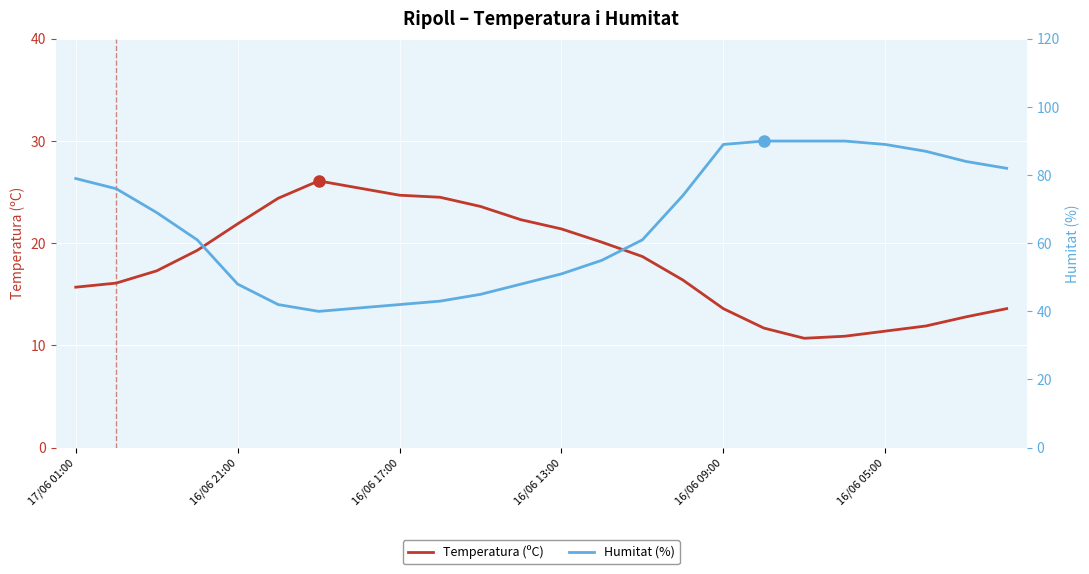

Rank the series by their average value, from highest to lowest.

Humitat (%), Temperatura (ºC)